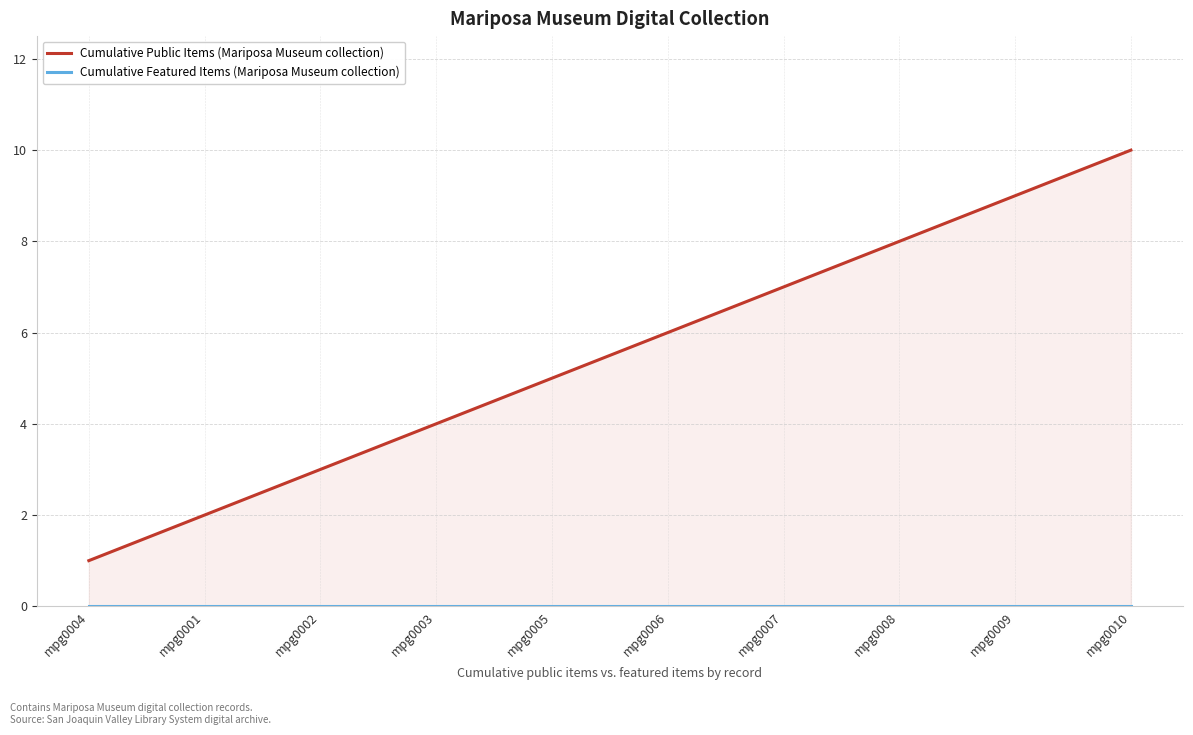

Reading left to right, list all the values displayed in this chart.

Cumulative Public Items (Mariposa Museum collection): mpg0004=1	mpg0001=2	mpg0002=3	mpg0003=4	mpg0005=5	mpg0006=6	mpg0007=7	mpg0008=8	mpg0009=9	mpg0010=10
Cumulative Featured Items (Mariposa Museum collection): mpg0004=0	mpg0001=0	mpg0002=0	mpg0003=0	mpg0005=0	mpg0006=0	mpg0007=0	mpg0008=0	mpg0009=0	mpg0010=0